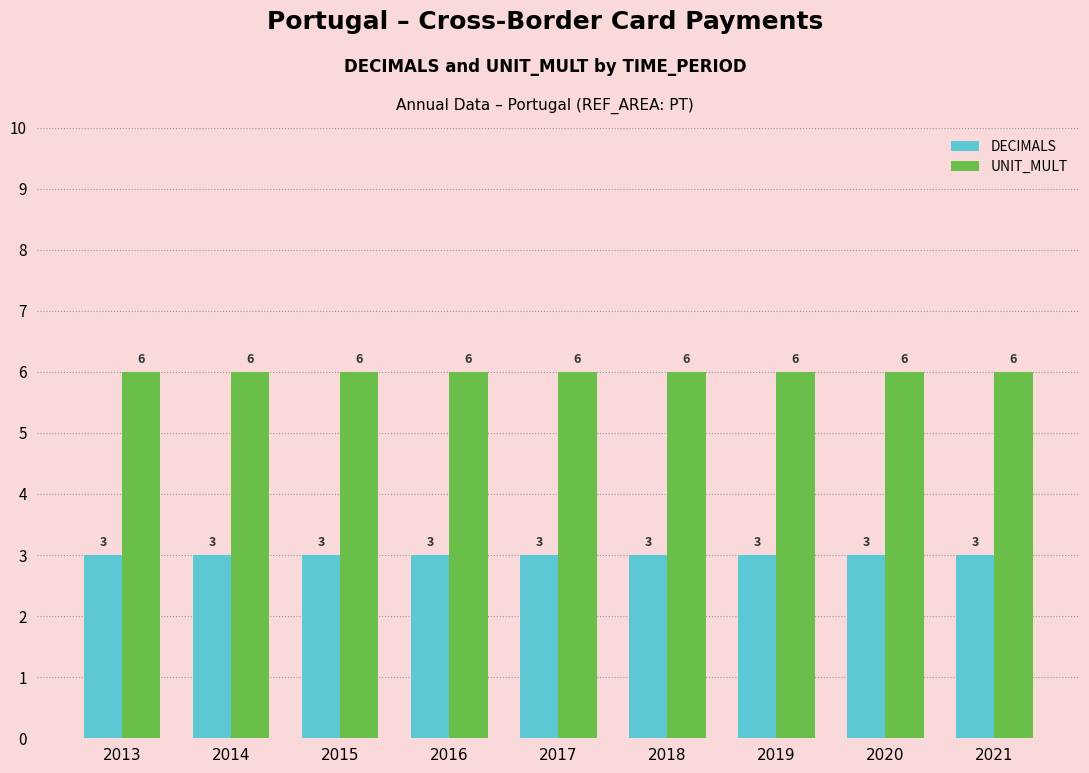

Rank the series by their average value, from highest to lowest.

UNIT_MULT, DECIMALS